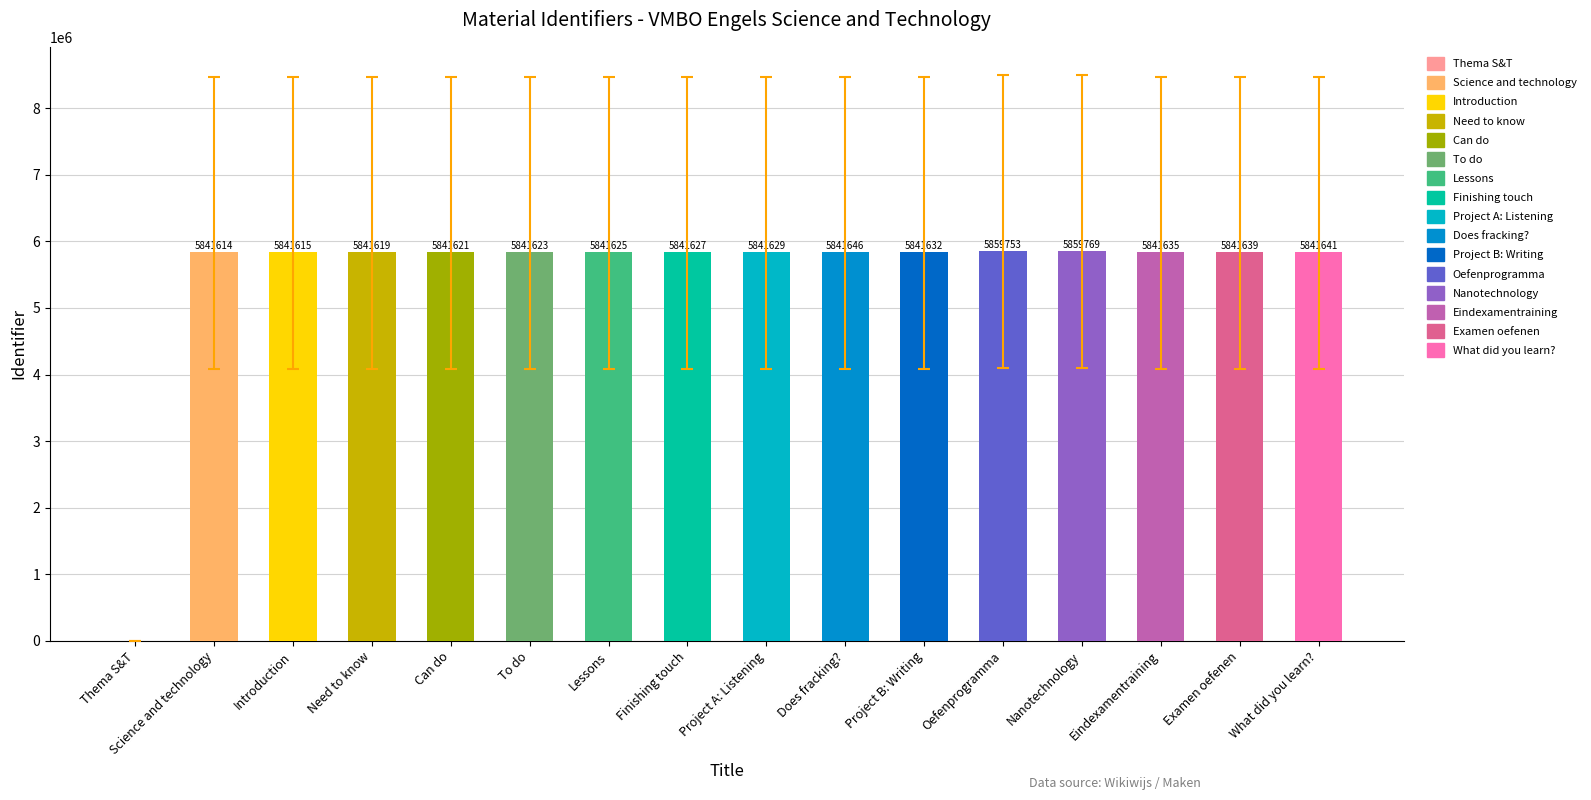

What is the maximum value shown in the chart?

5859769